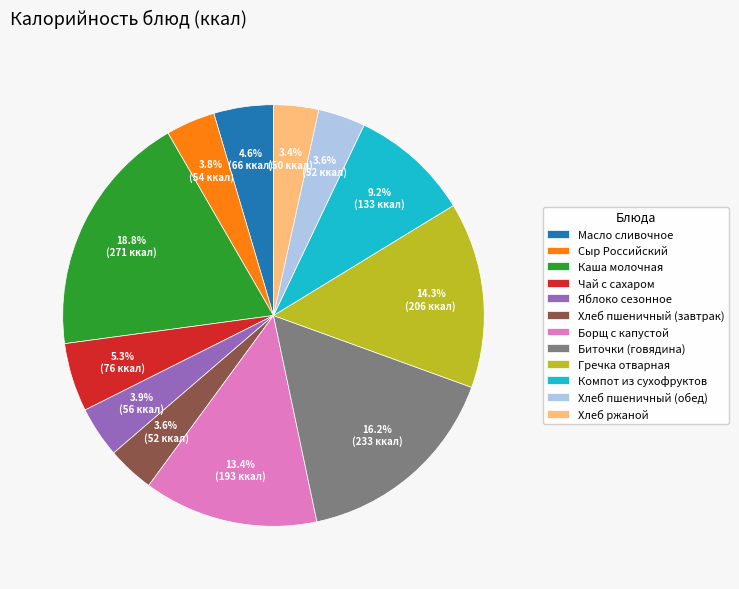

Which category has the biggest portion of the pie?

Каша молочная